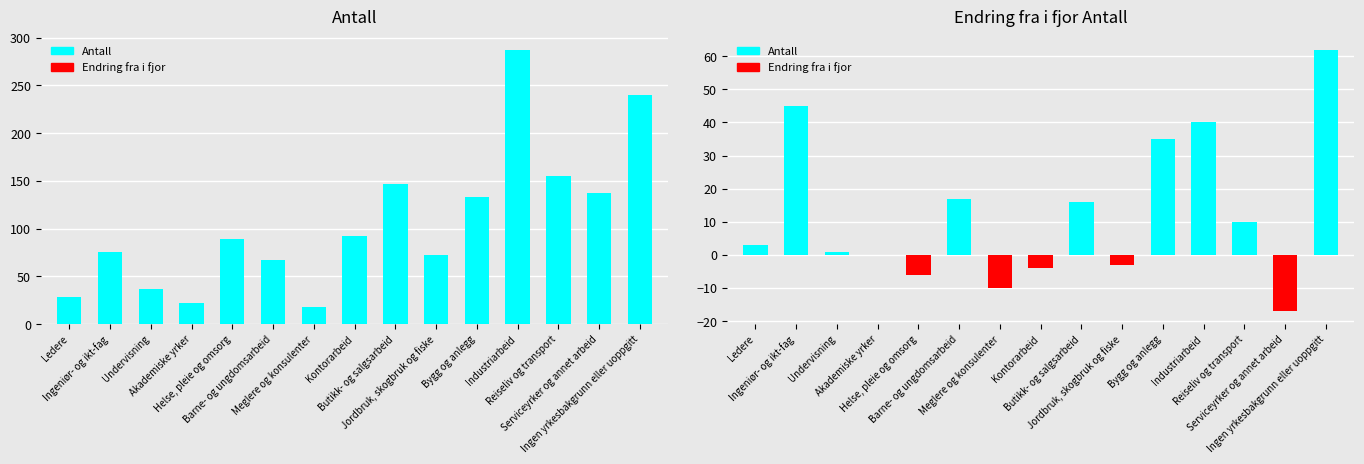

At which label does Endring fra i fjor Antall first exceed 3?

Ingeniør- og ikt-fag